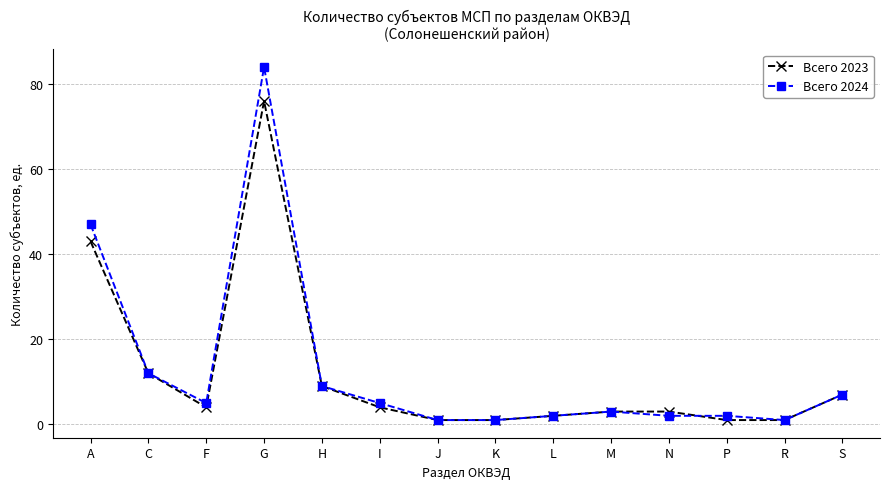

What is the total value across all series at I?

9